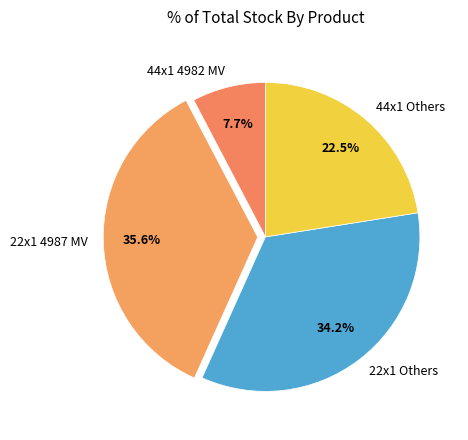

Which has a higher value, 44x1 4982 MV or 22x1 4987 MV?

22x1 4987 MV